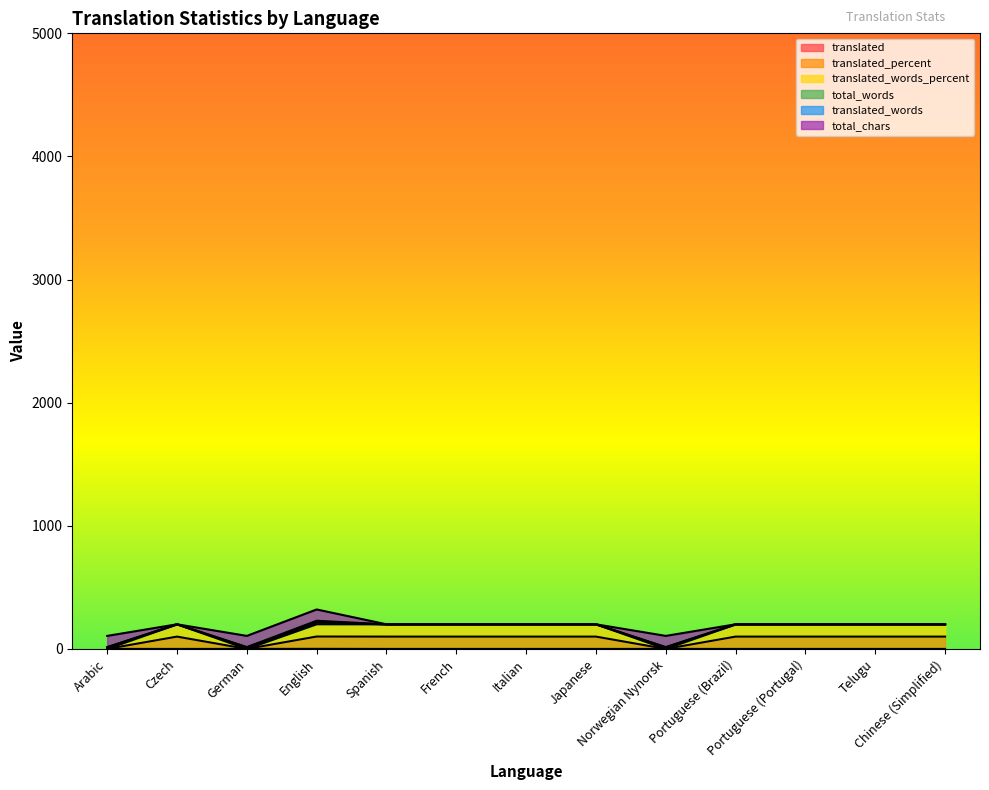

The value of translated at Chinese (Simplified) is -0.3. True or false?

False